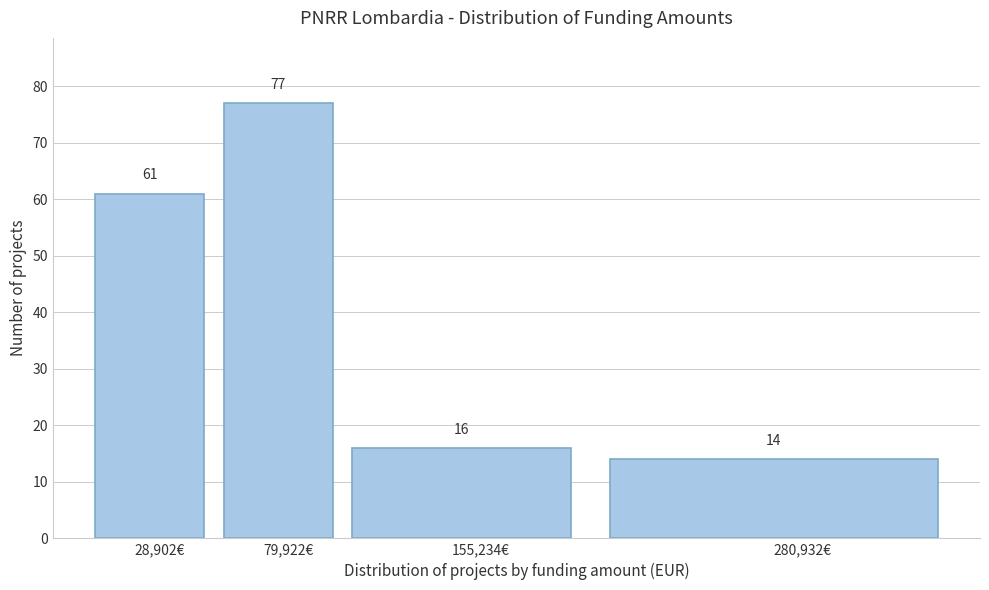

Reading right to left, what are all the values shown in this chart?

14	16	77	61